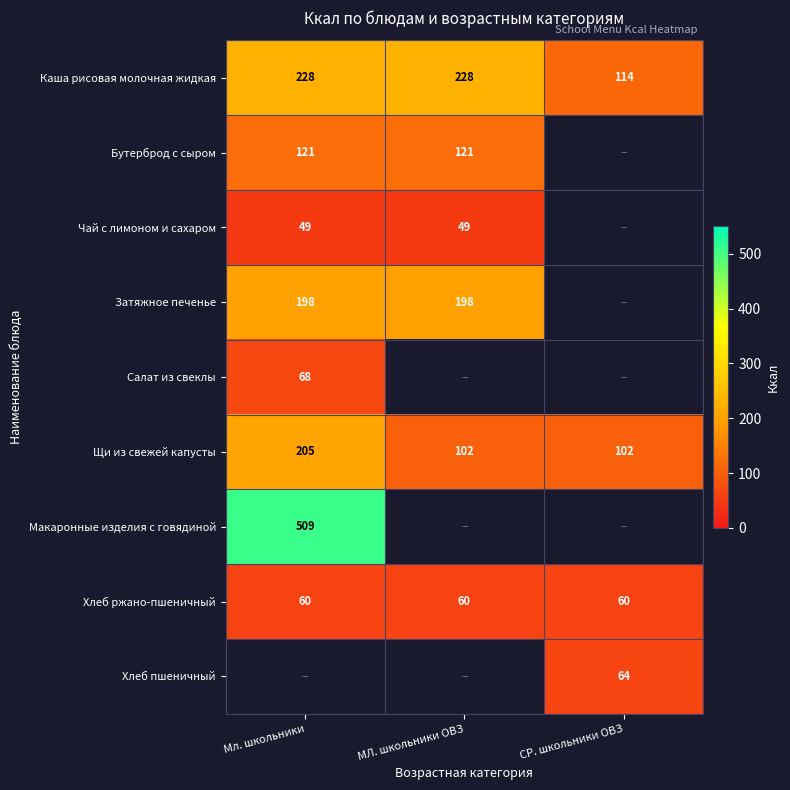

What is the spread (max minus min) of values at Мл. школьники?

459.8